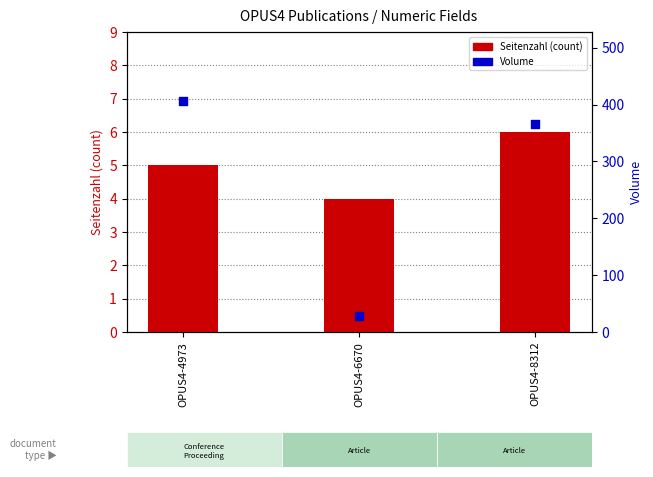

Which series contains the highest Y value?

Volume